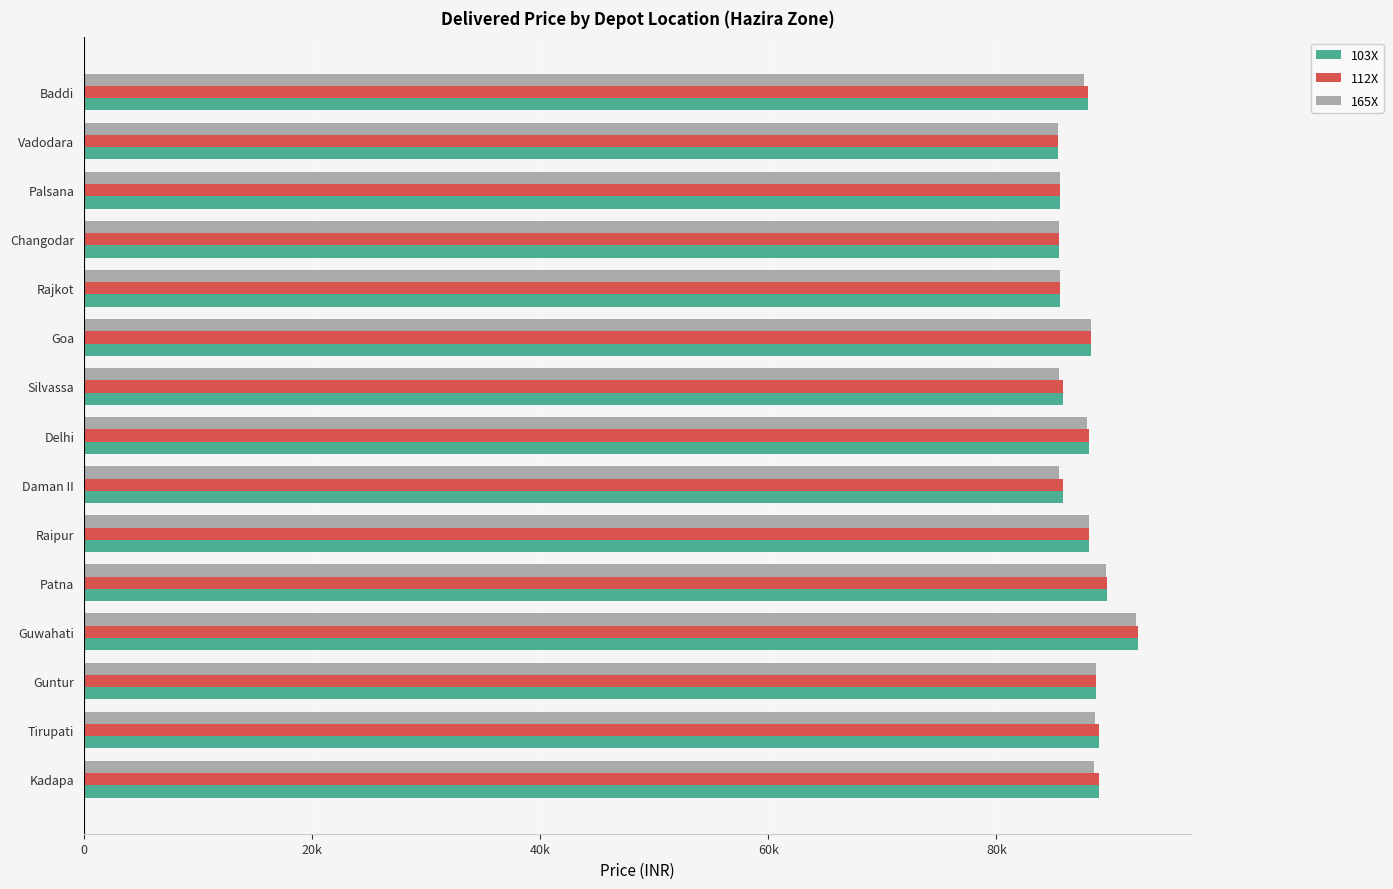

Which category has the highest value across all series?

Guwahati